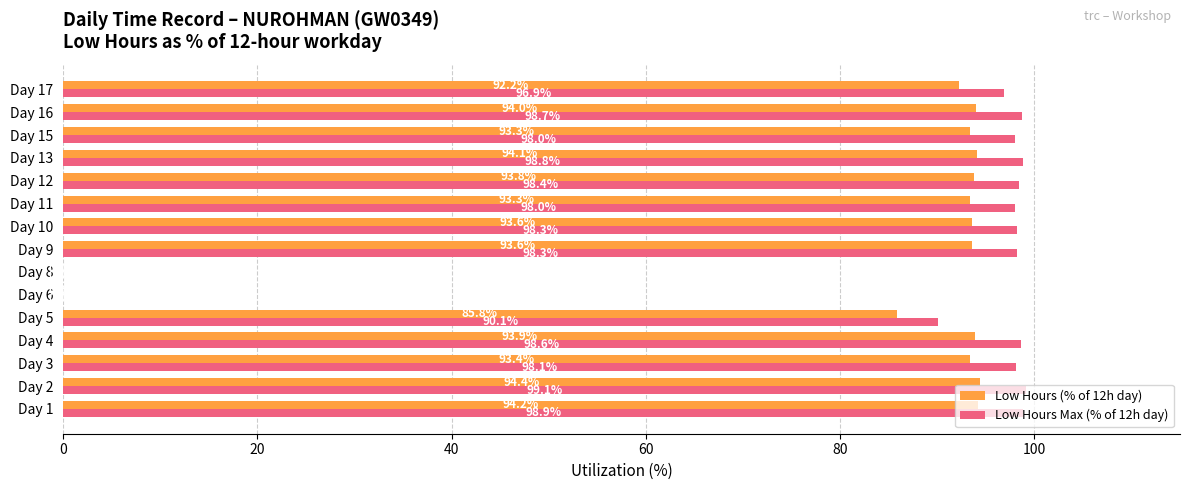

What is the sum of the Low Hours Max (% of 12h day) values at Day 1 and Day 16?

197.6